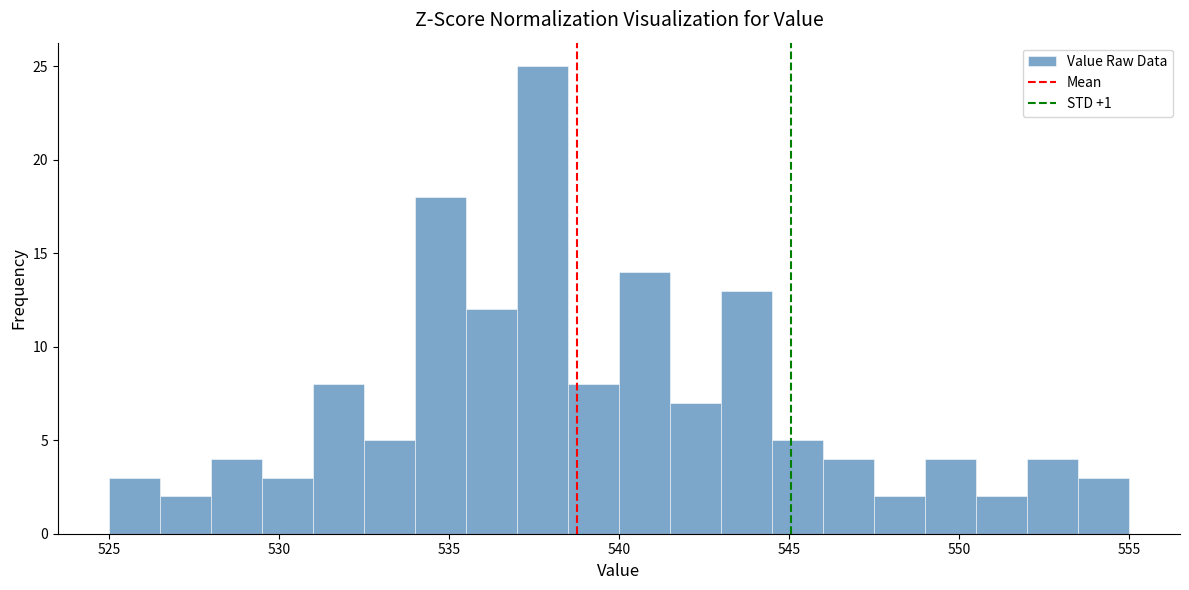

Around what value on the x-axis is the tallest bar? Give the approximate position of its centre, as read against the axis.

538.0